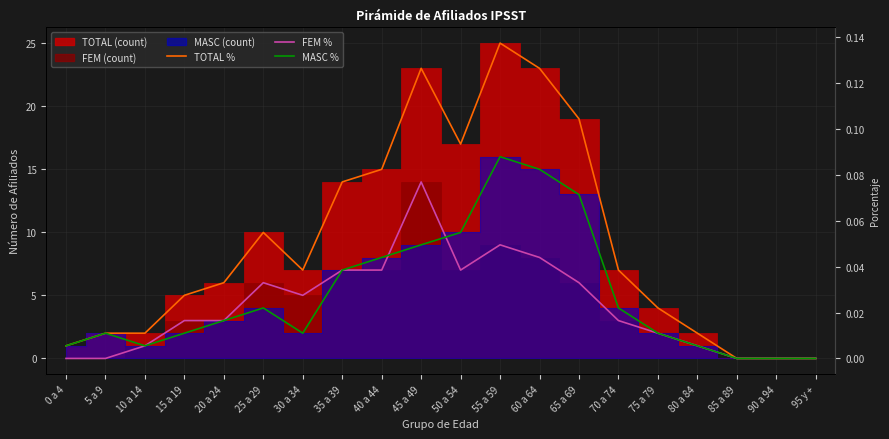

How many positive values does the TOTAL % series have?

17